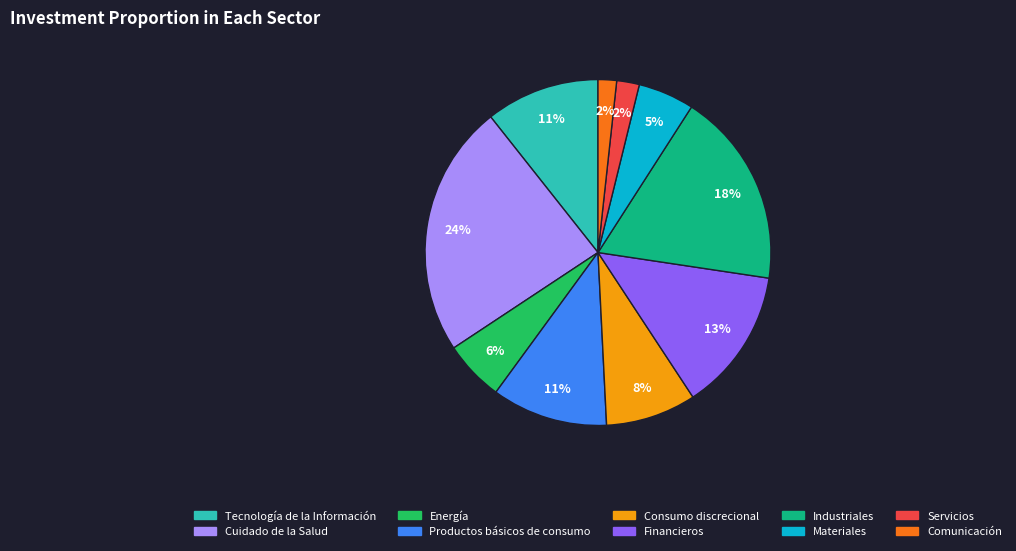

Between Comunicación and Productos básicos de consumo, which is larger?

Productos básicos de consumo